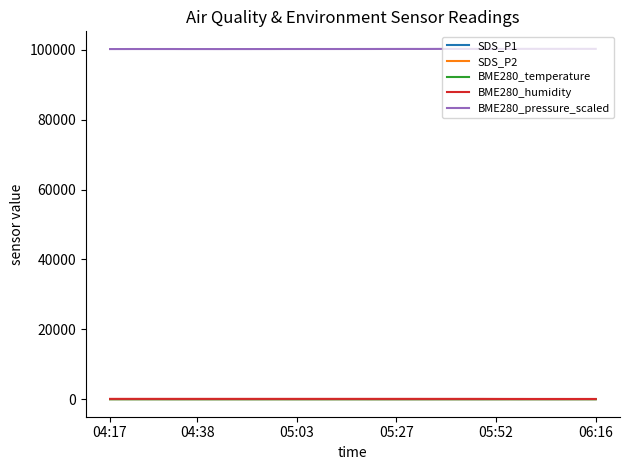

Which series has the largest total across all categories?

BME280_pressure_scaled